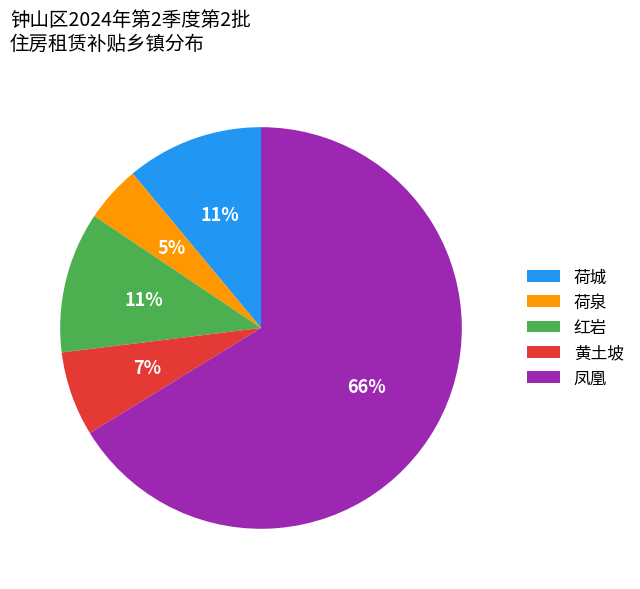

Does any single category account for the majority?

Yes